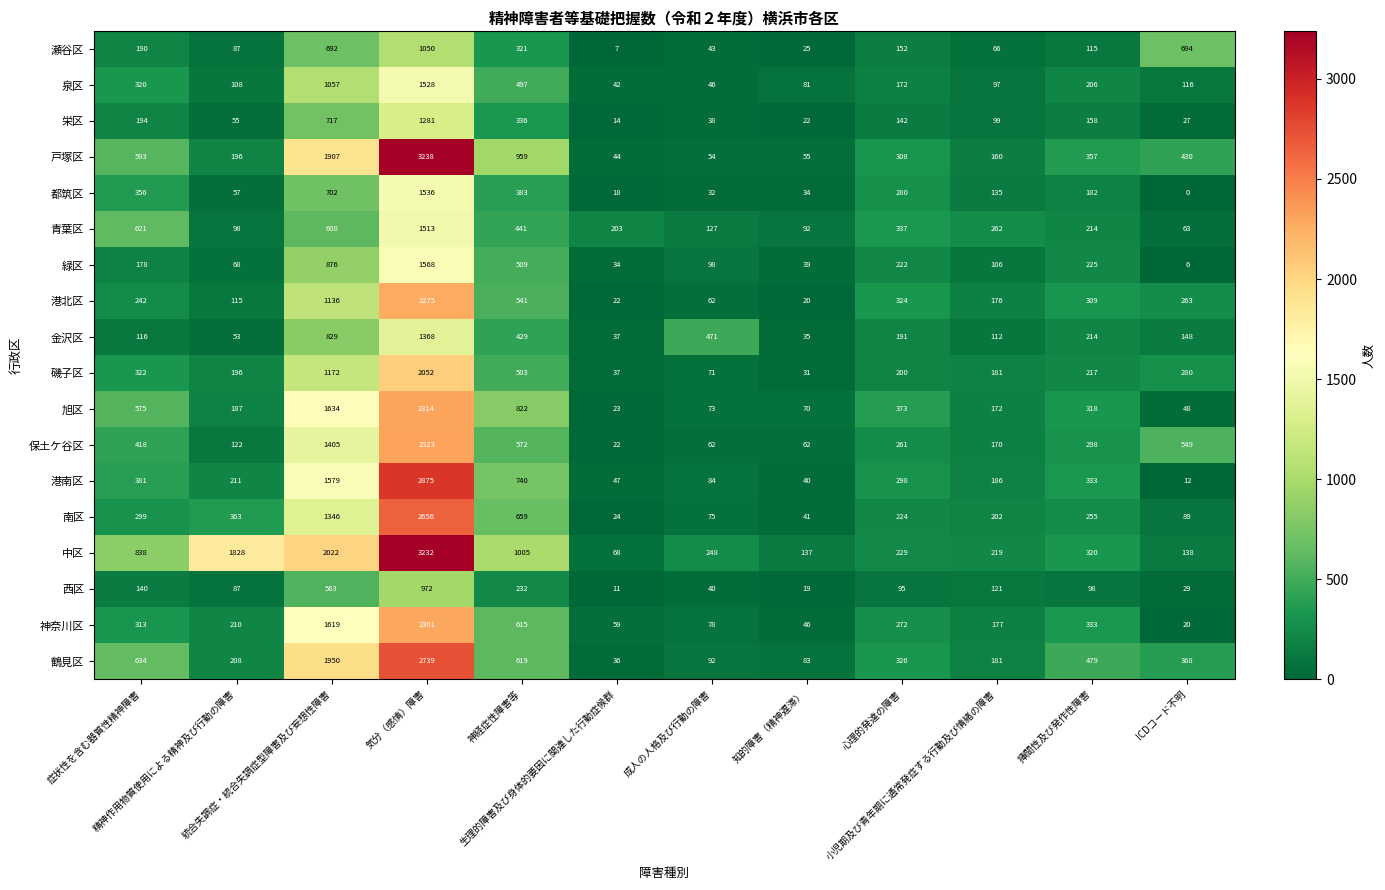

Which series changed the most between 精神作用物質使用による精神及び行動の障害 and 心理的発達の障害?

中区